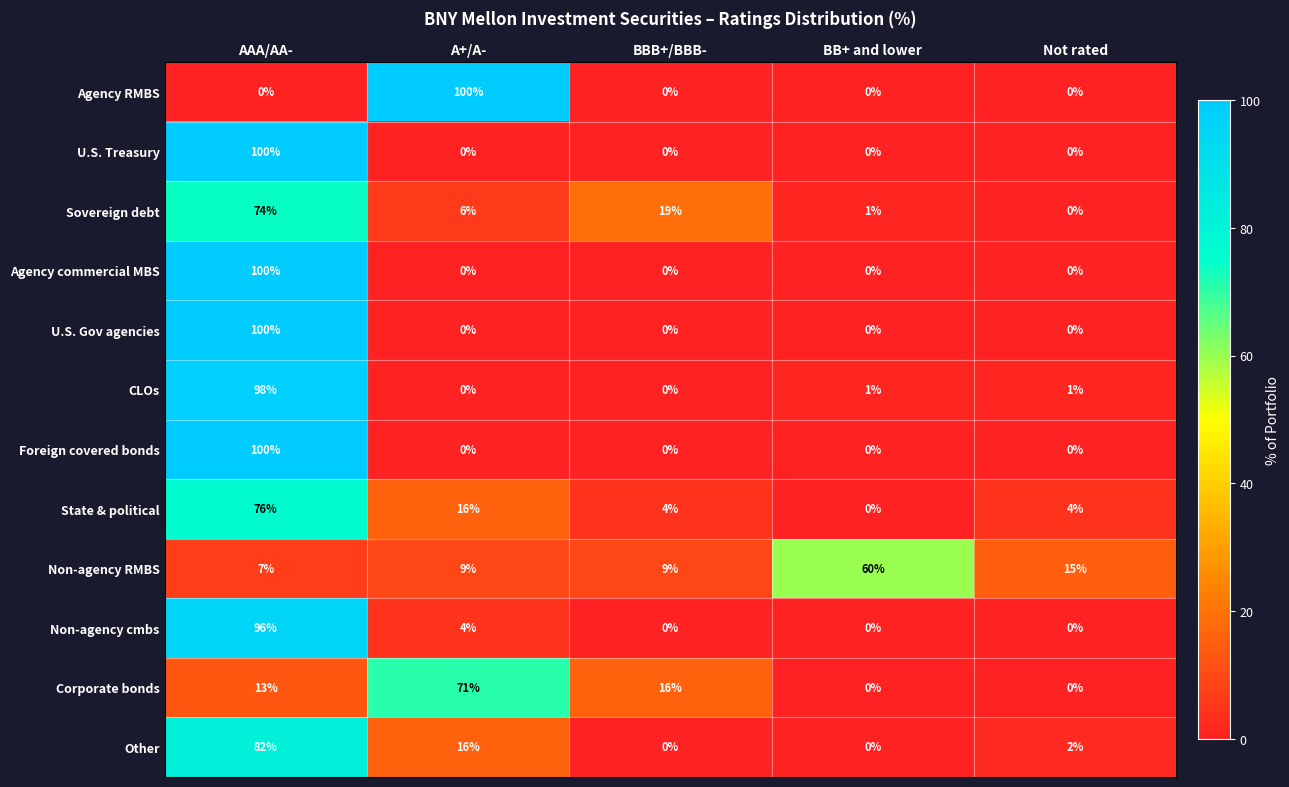

The Other series shows 16 at A+/A-. True or false?

True